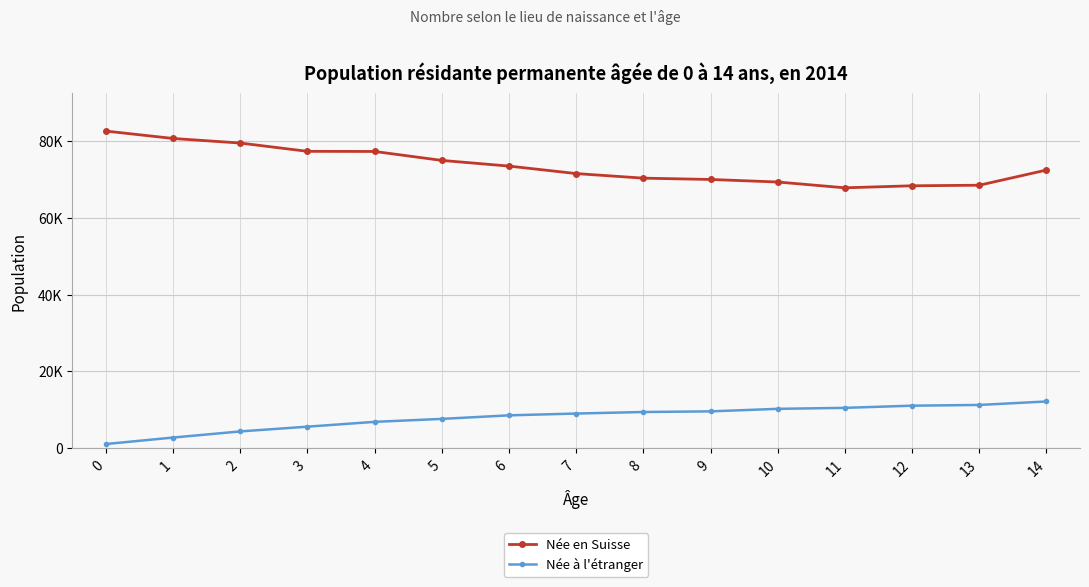

True or false: Née à l'étranger and Née en Suisse intersect in this chart.

False